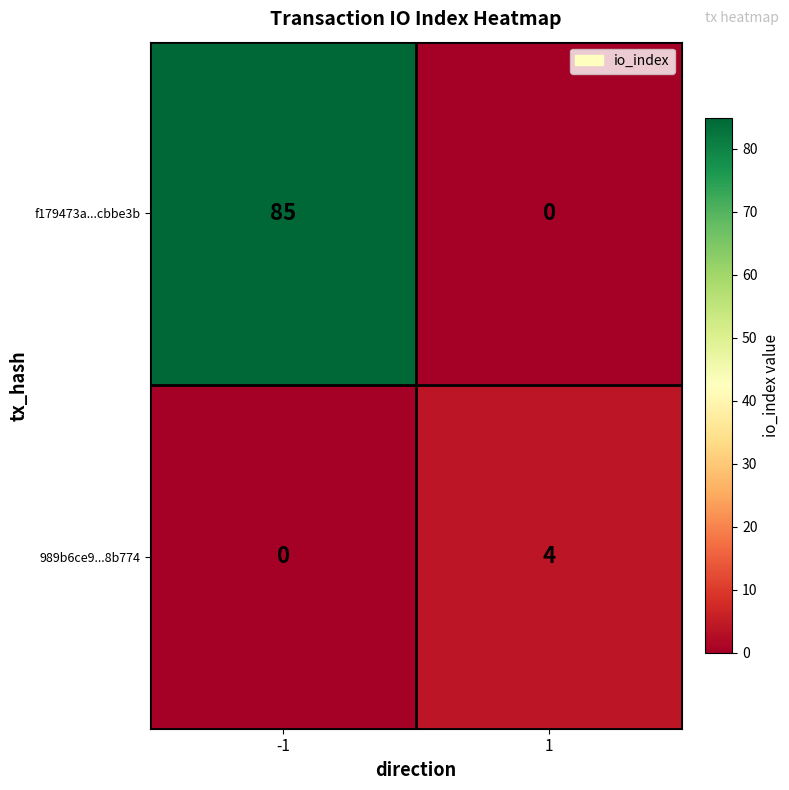

Reading left to right, extract all data points from this chart.

f179473a...cbbe3b: 85	0
989b6ce9...8b774: 0	4